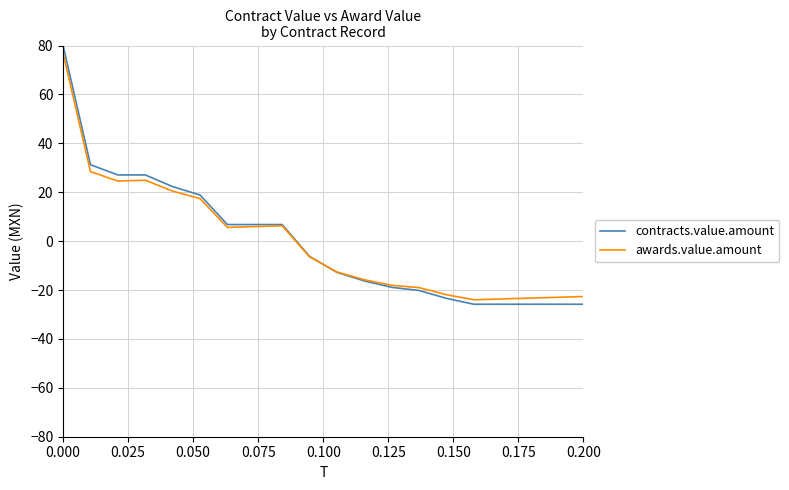

What is the lowest value of the awards.value.amount series?

-24.0